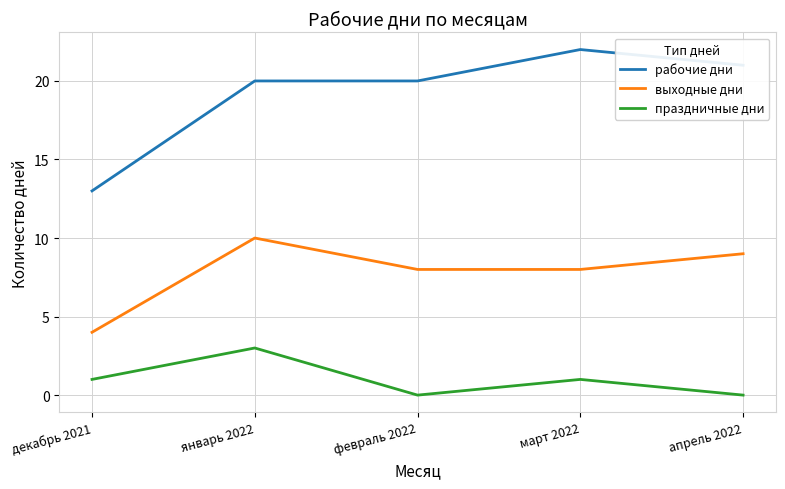

Count the выходные дни values in the range 8 to 9.

3